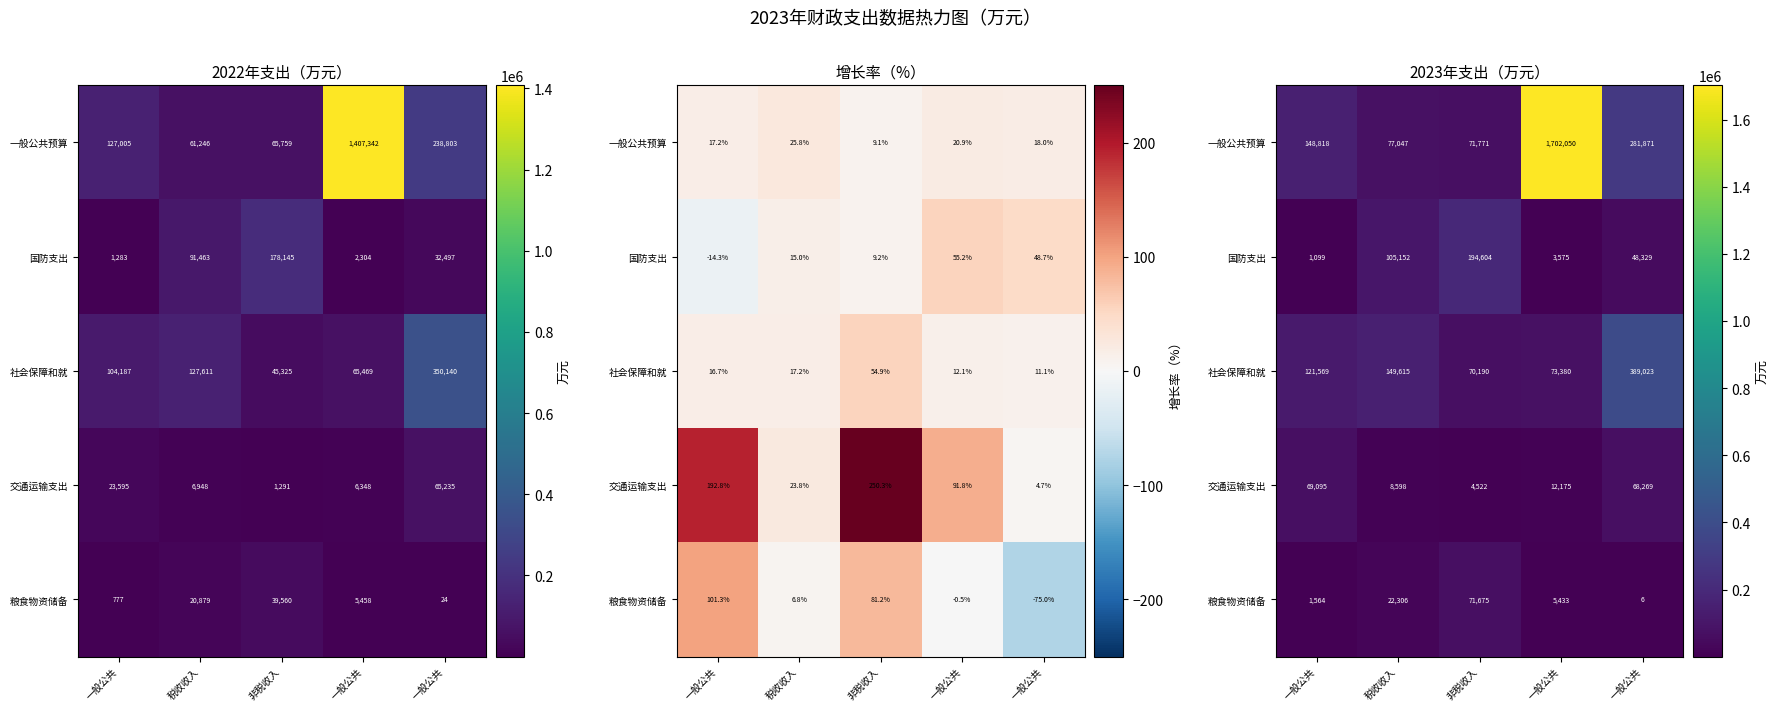

At which category is the sum across all series the highest?

一般公共